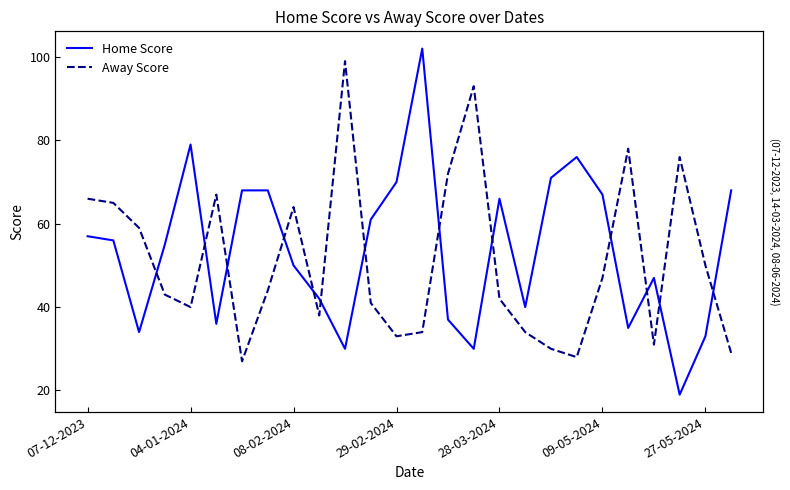

Which has a higher value, 9 or 10?

9